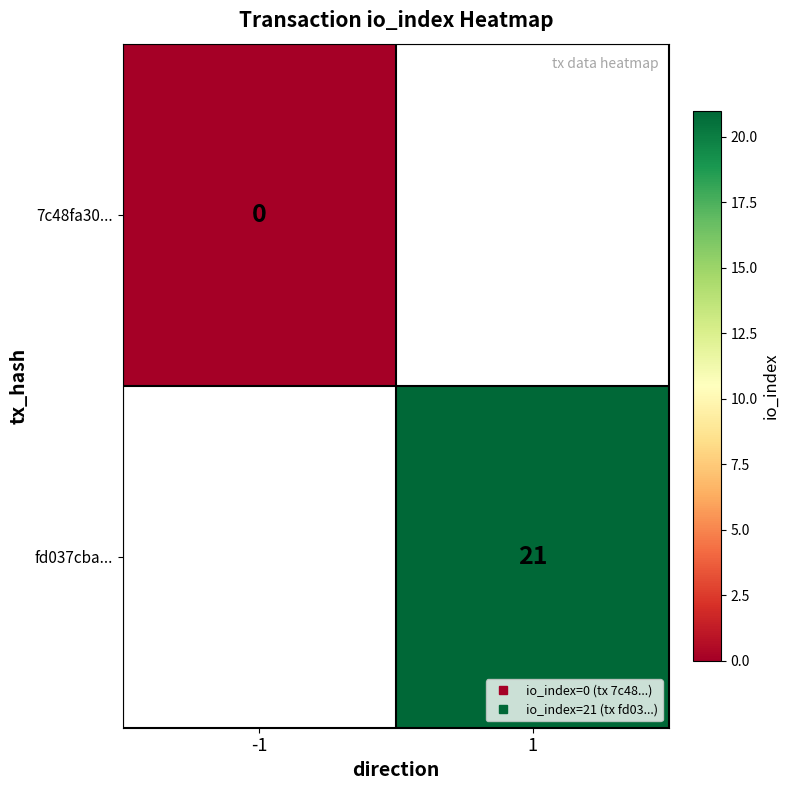

At which label does 7c48fa30... reach its minimum?

-1